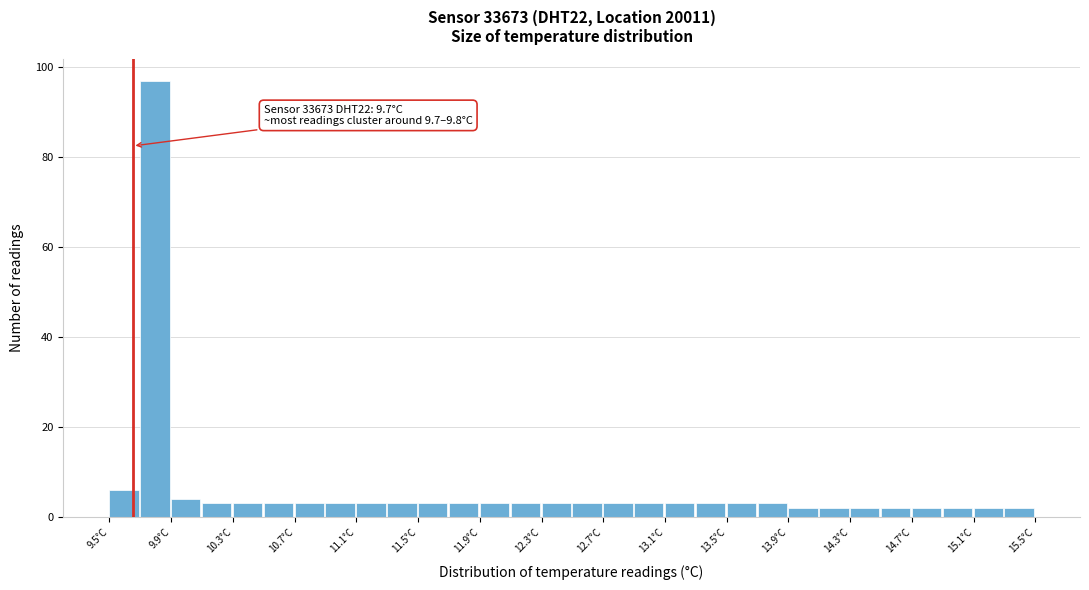

Which range on the x-axis has the tallest bar?

9.7 to 9.9